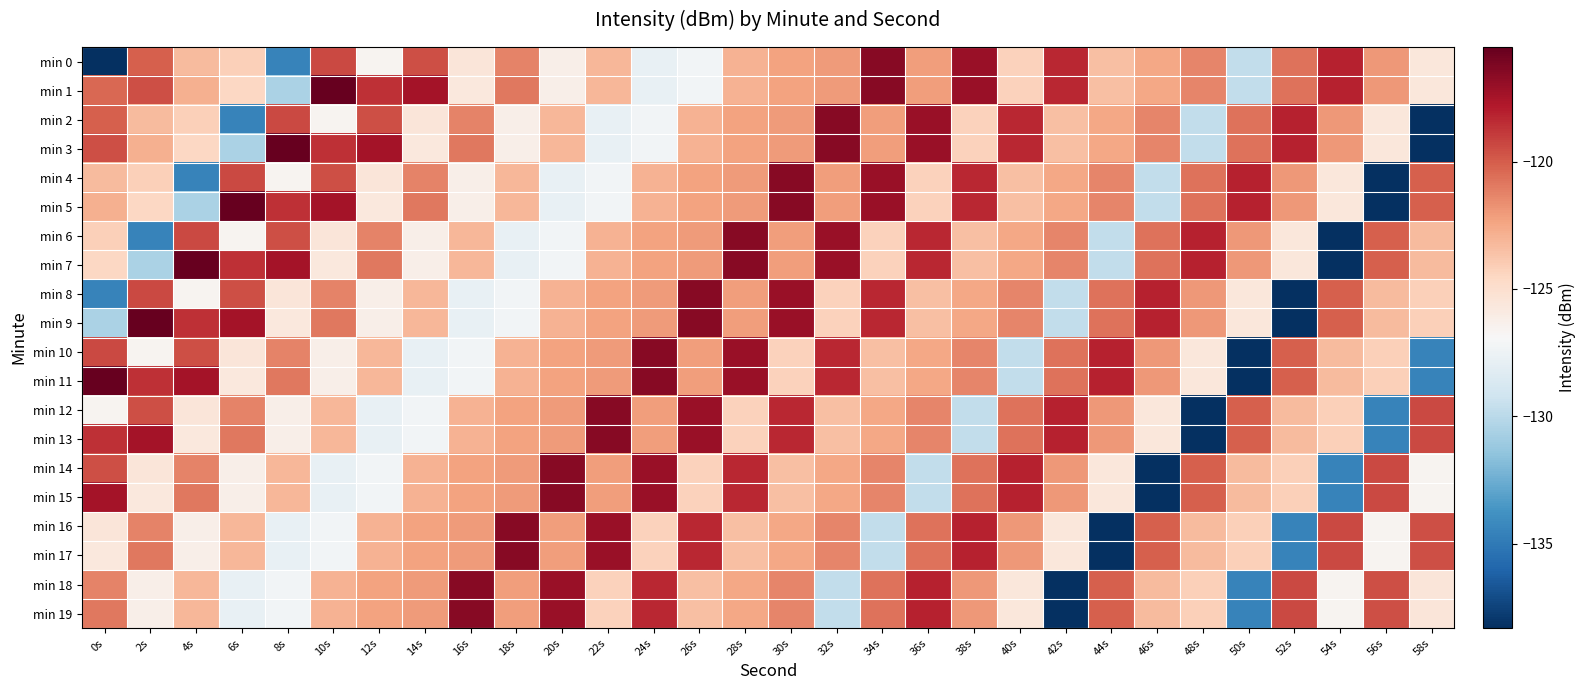

List the series in order of their peak value, highest first.

min 1, min 3, min 5, min 7, min 9, min 11, min 0, min 2, min 4, min 6, min 8, min 10, min 12, min 13, min 14, min 15, min 16, min 17, min 18, min 19